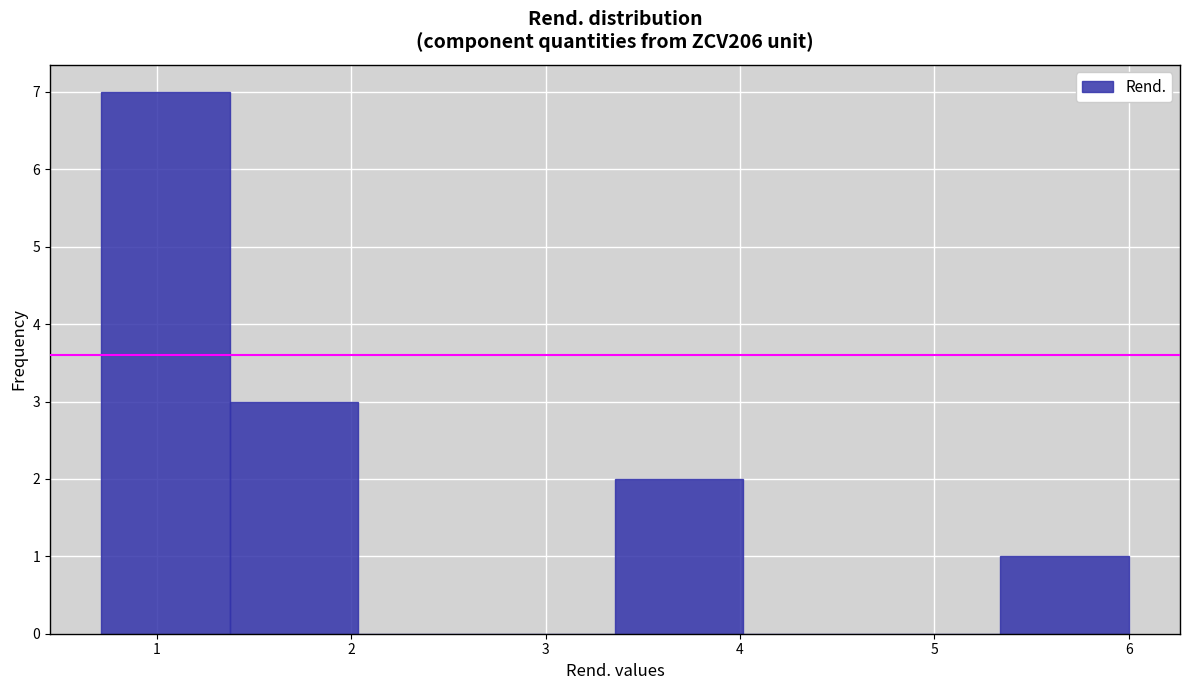

Reading left to right, list every bar in this chart as the range it spans on the x-axis followed by its height. Neither the bar edges nor the heights are printed on the chart, so give them approximately, as read against the axes.

0.7 to 1.4: 7
1.4 to 2.0: 3
2.0 to 2.7: 0
2.7 to 3.4: 0
3.4 to 4.0: 2
4.0 to 4.7: 0
4.7 to 5.3: 0
5.3 to 6.0: 1